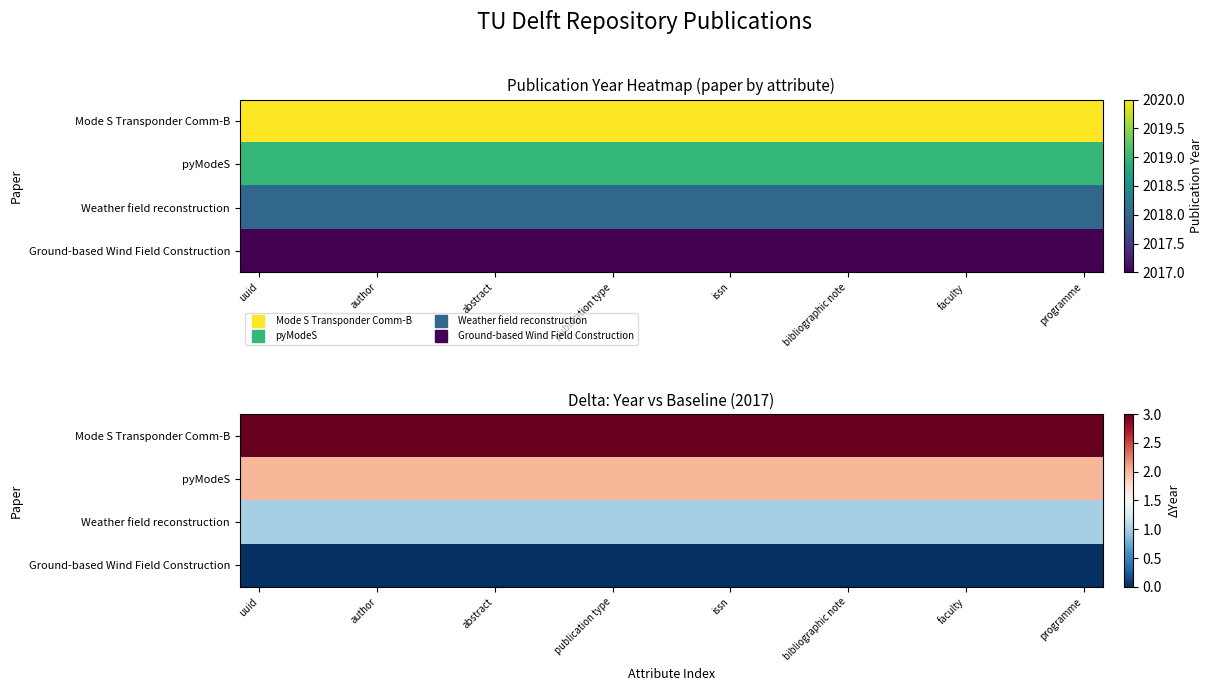

Between faculty and author, which is larger?

faculty